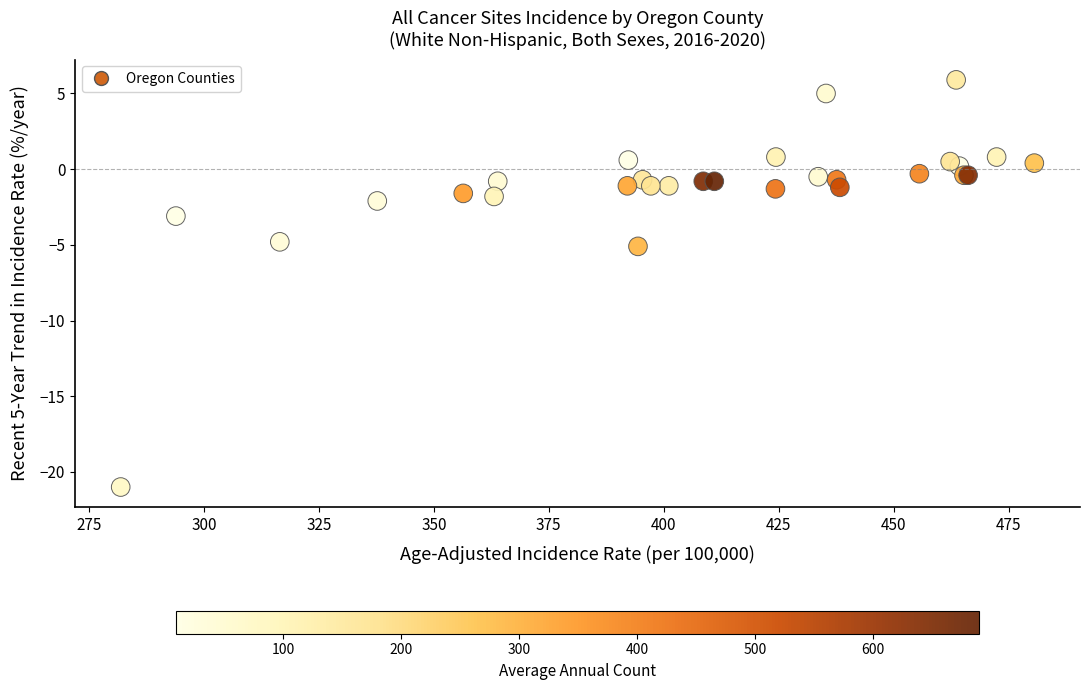

What Y value in the scatter plot is closest to -7?

-5.1